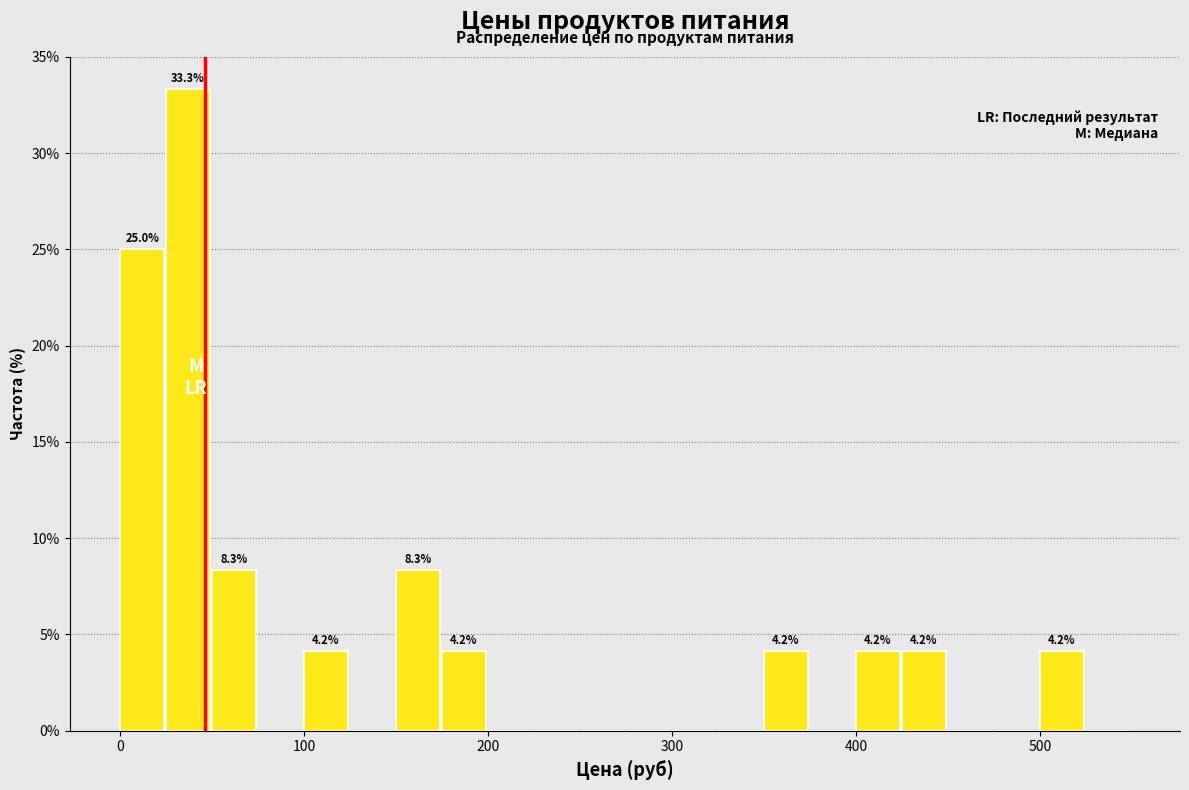

Around what value on the x-axis is the tallest bar? Give the approximate position of its centre, as read against the axis.

40